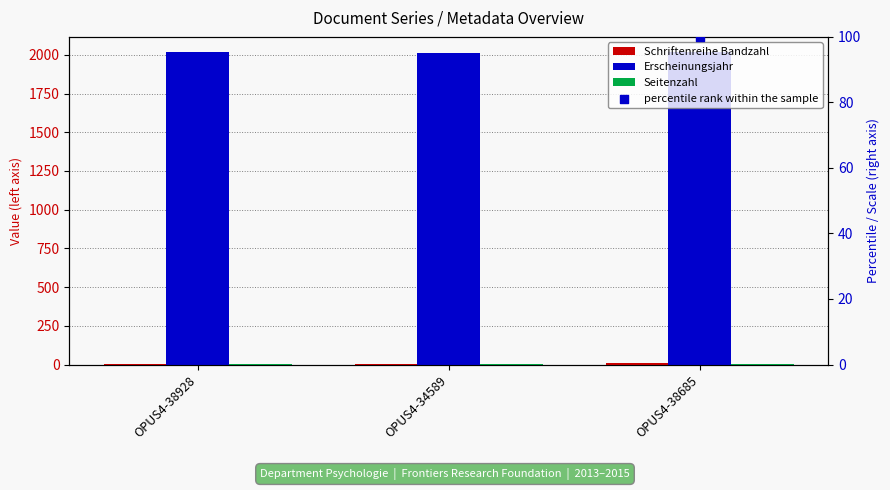

At how many categories does at least one series exceed 294?

3